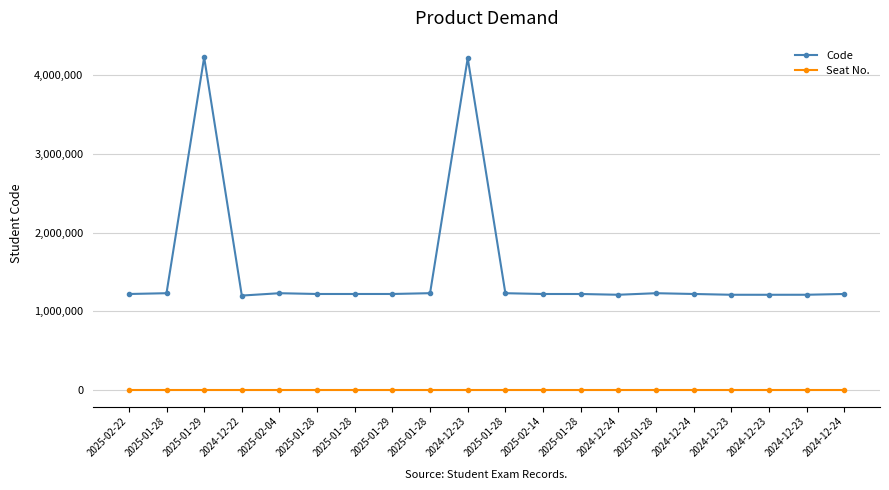

Is this an area chart (filled region under the line)?

No